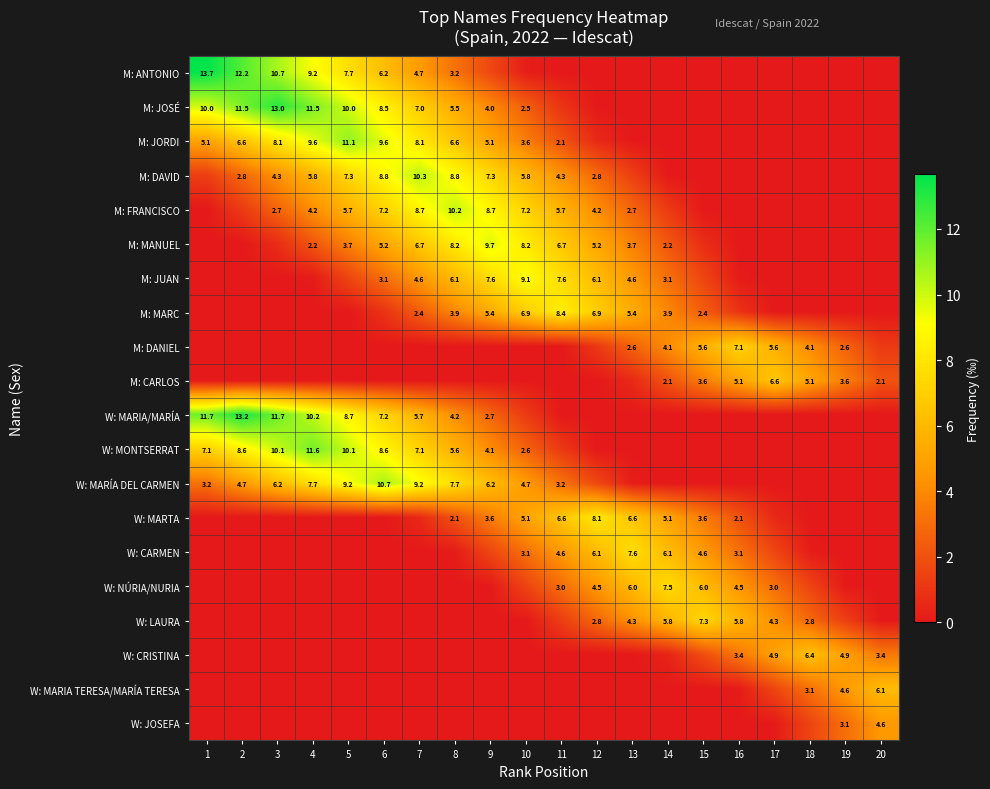

What is the greatest value displayed?

13.7